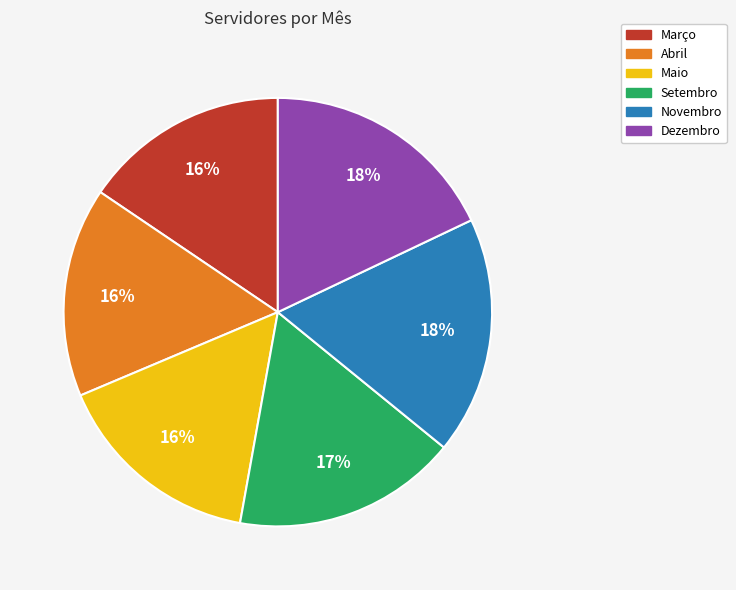

How many slices are in this pie chart?

6